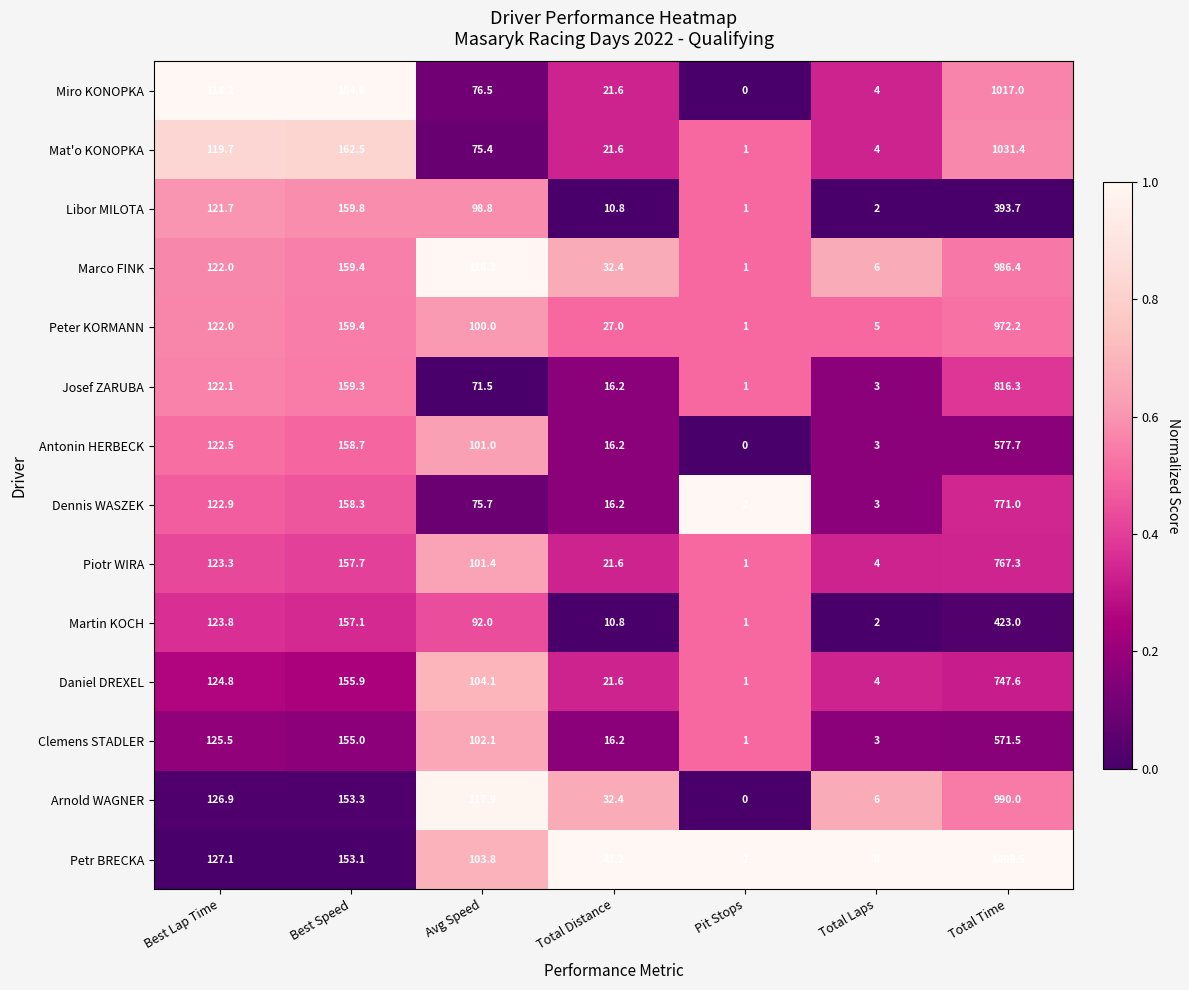

What is the spread (max minus min) of values at Best Speed?

11.5